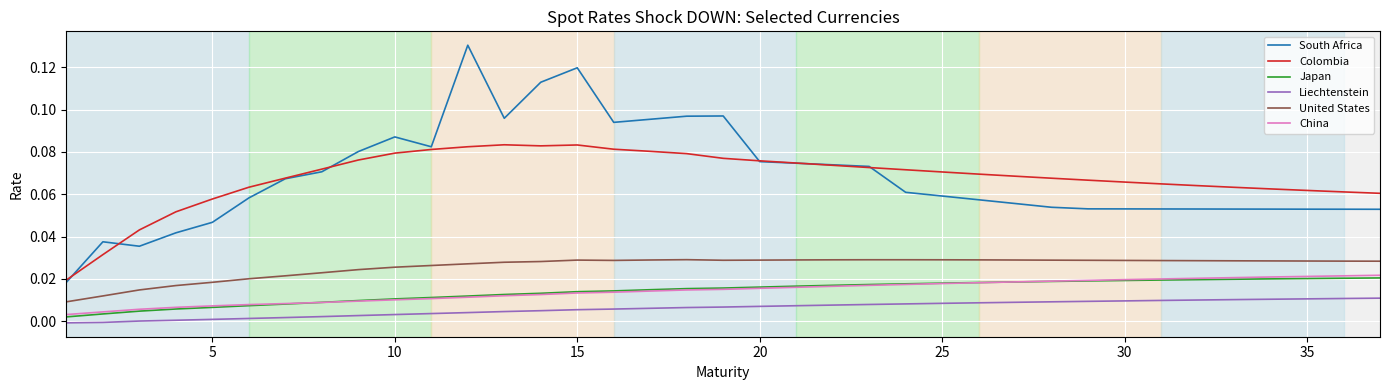

In South Africa, how many points are higher than both neighbors (excluding endpoints)?

5